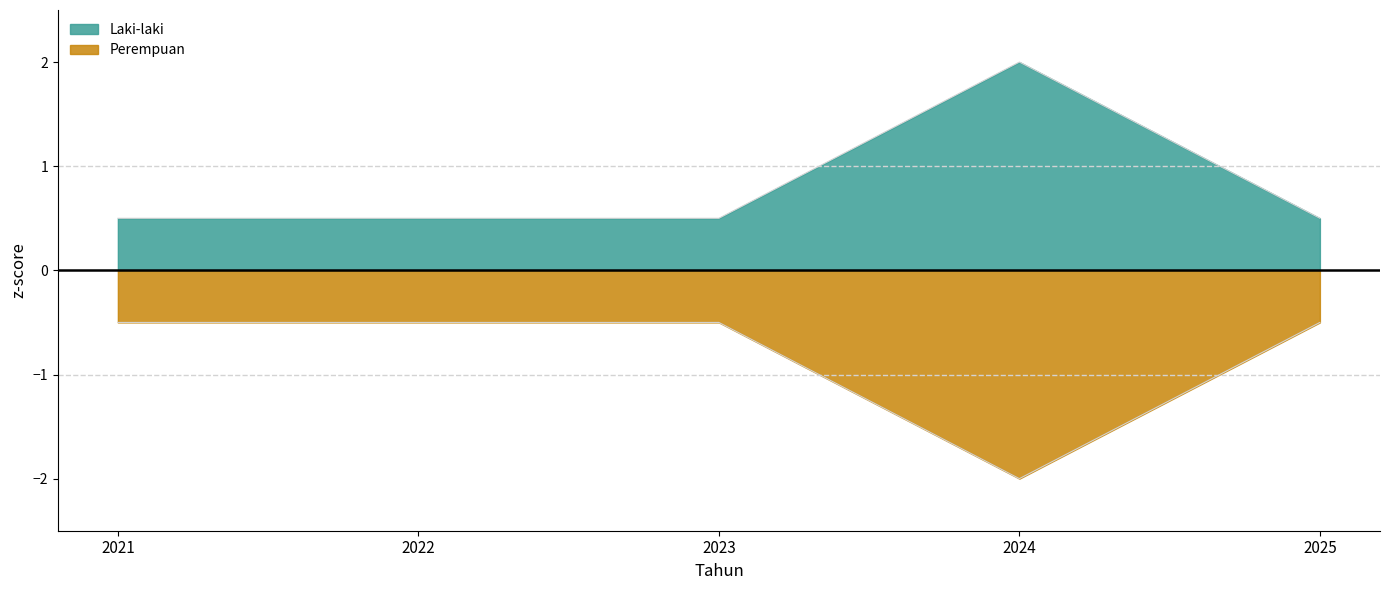

Which series has the largest range (max minus min)?

Jumlah Sumber Daya Manusia